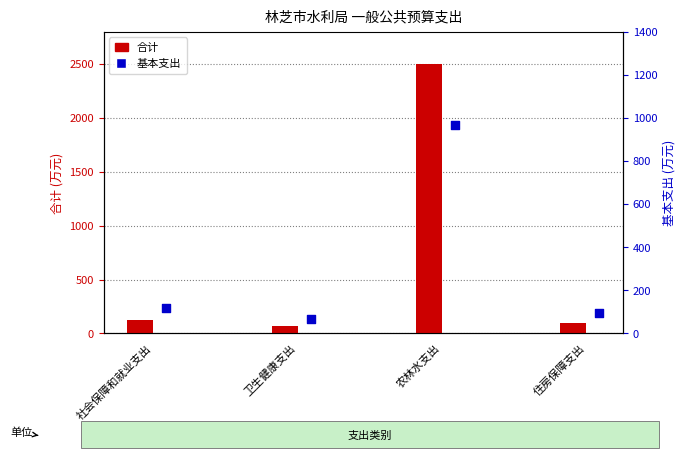

Which series contains the highest Y value?

合计